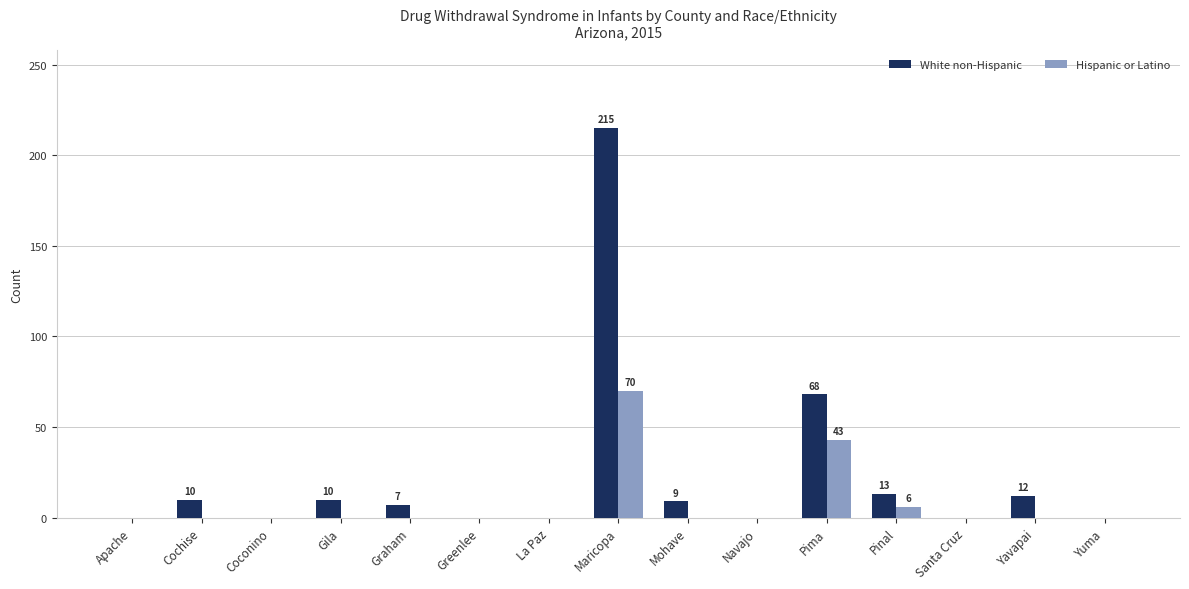

Is the value of White non-Hispanic at Graham greater than the value of Hispanic or Latino at Navajo?

Yes